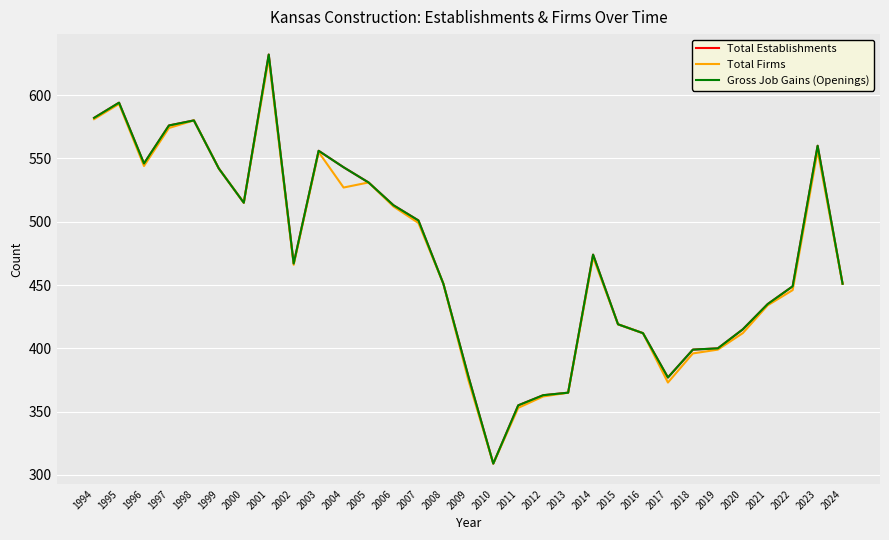

At which label does Gross Job Gains (Openings) first exceed 467?

1994